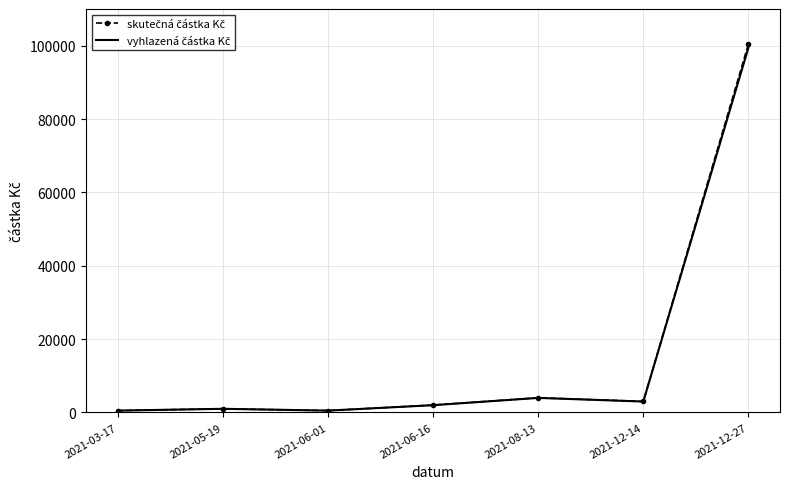

What position from the left is 2021-12-27?

7